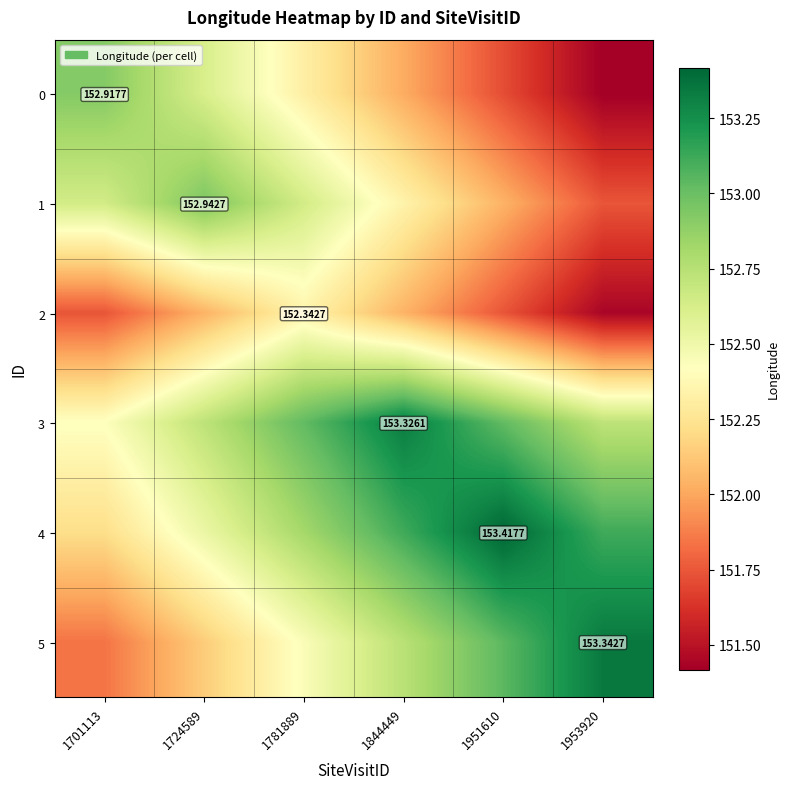

Where does the 2 series first go above 152?

1724589